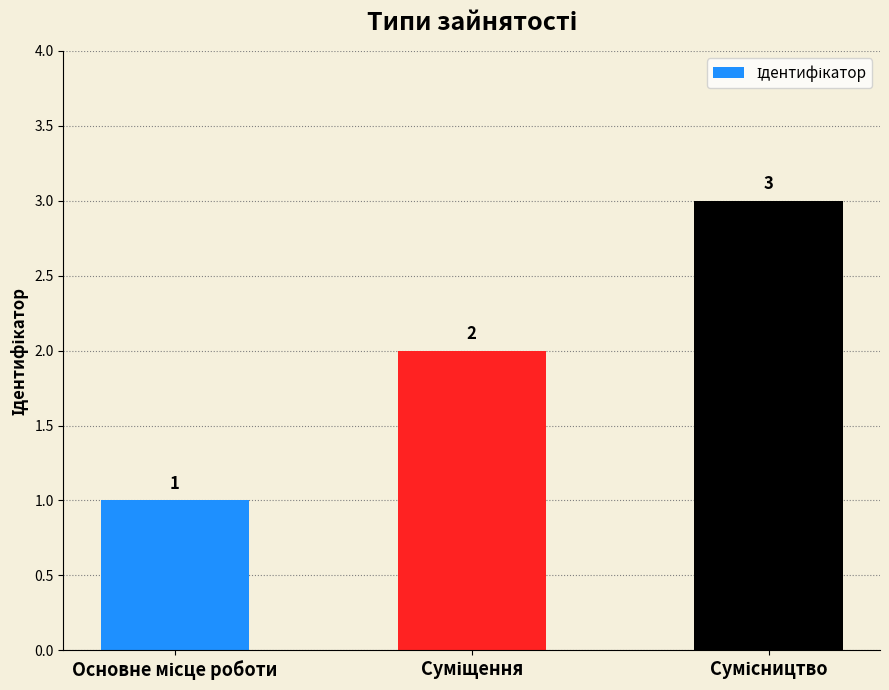

How many bars are there in total?

3